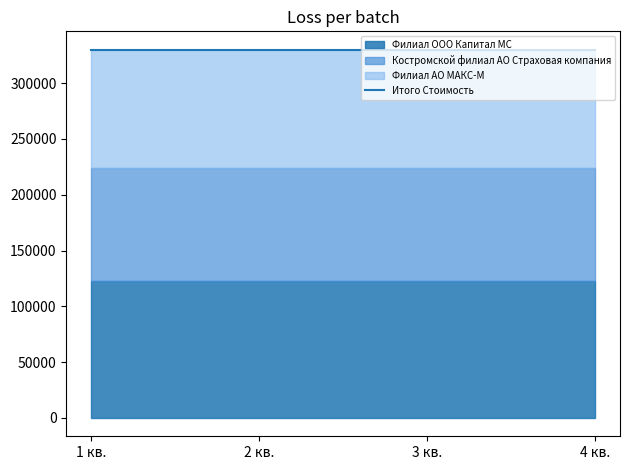

True or false: Филиал АО МАКС-М (Объем) and Итого Стоимость cross at least once.

False